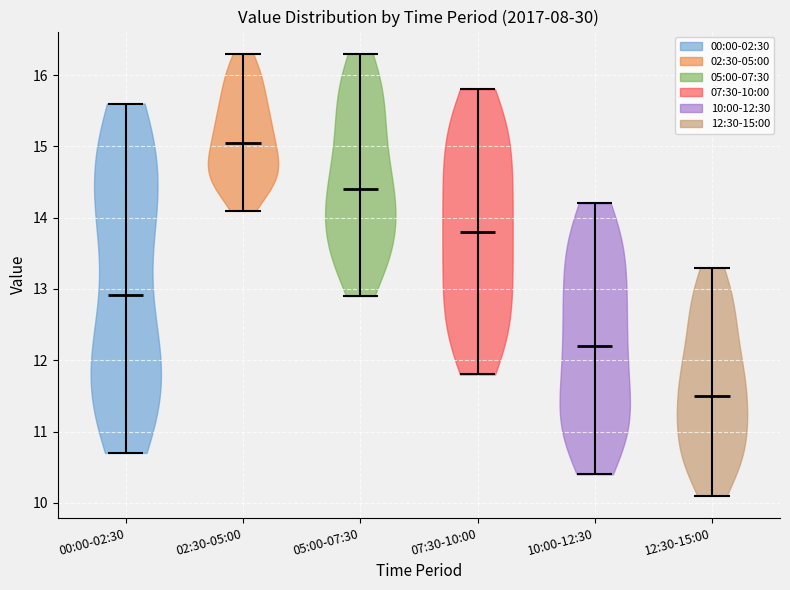

Reading left to right, read every violin against the y-axis: where its median line is, and the lowest and highest points it reaches. The values are not printed on the chart, so give them approximately, as read against the axis.

00:00-02:30: median line 12.9, lowest point 10.7, highest point 15.6
02:30-05:00: median line 15.1, lowest point 14.1, highest point 16.3
05:00-07:30: median line 14.4, lowest point 12.9, highest point 16.3
07:30-10:00: median line 13.8, lowest point 11.8, highest point 15.8
10:00-12:30: median line 12.2, lowest point 10.4, highest point 14.2
12:30-15:00: median line 11.5, lowest point 10.1, highest point 13.3